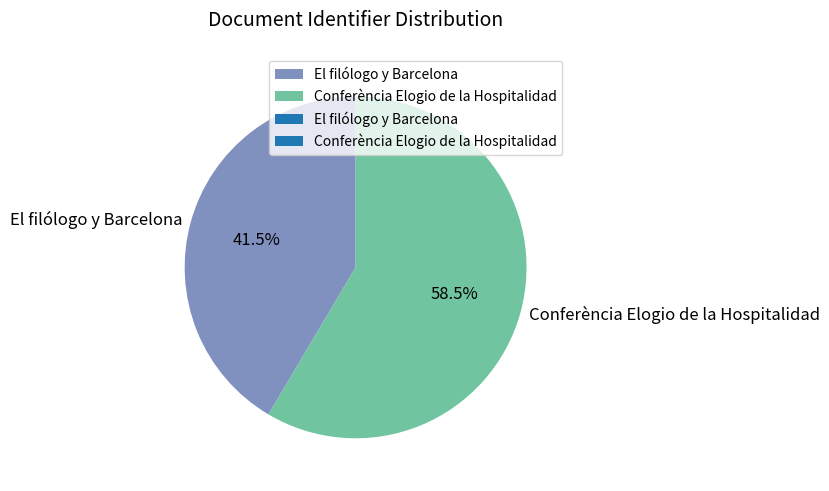

Combined, what portion of the pie is Conferència Elogio de la Hospitalidad and El filólogo y Barcelona?

100.0%